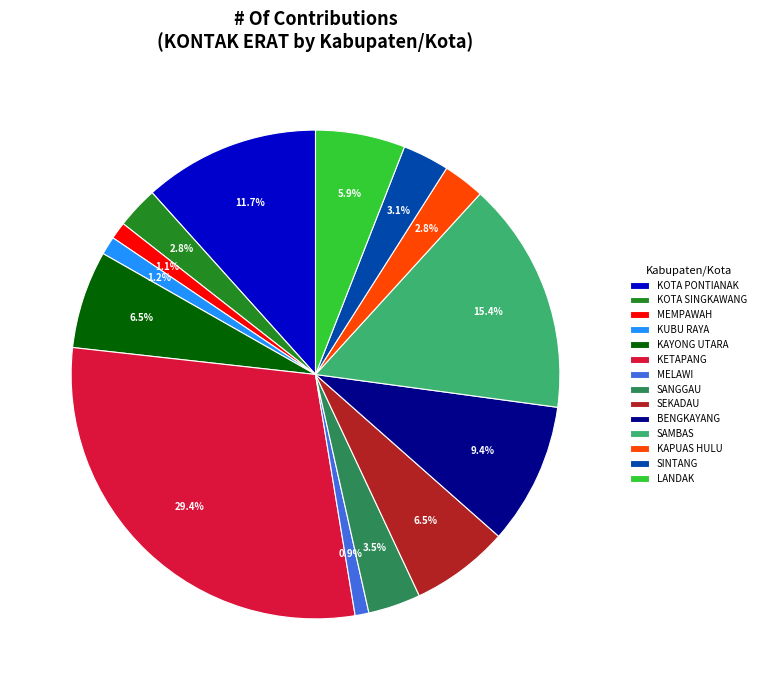

Is there any slice that represents more than half of the pie?

No